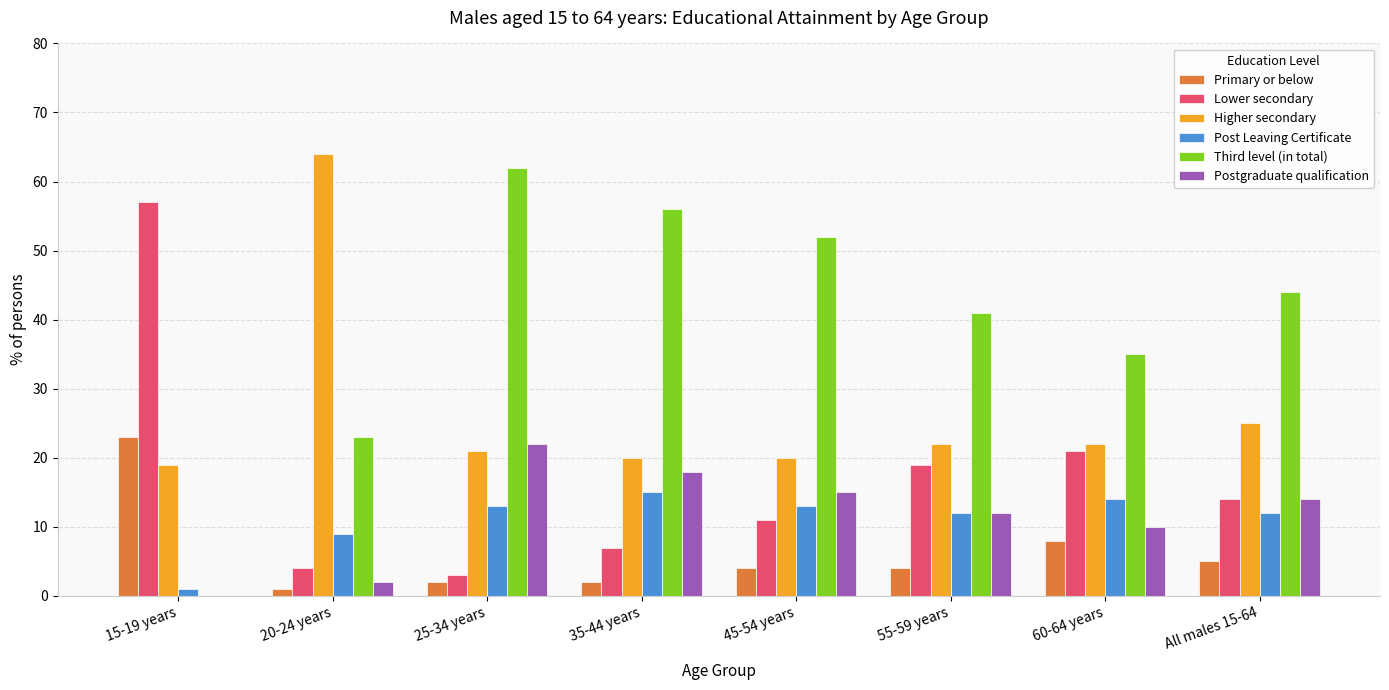

Is it true that Post Leaving Certificate equals 4 at 25-34 years?

False